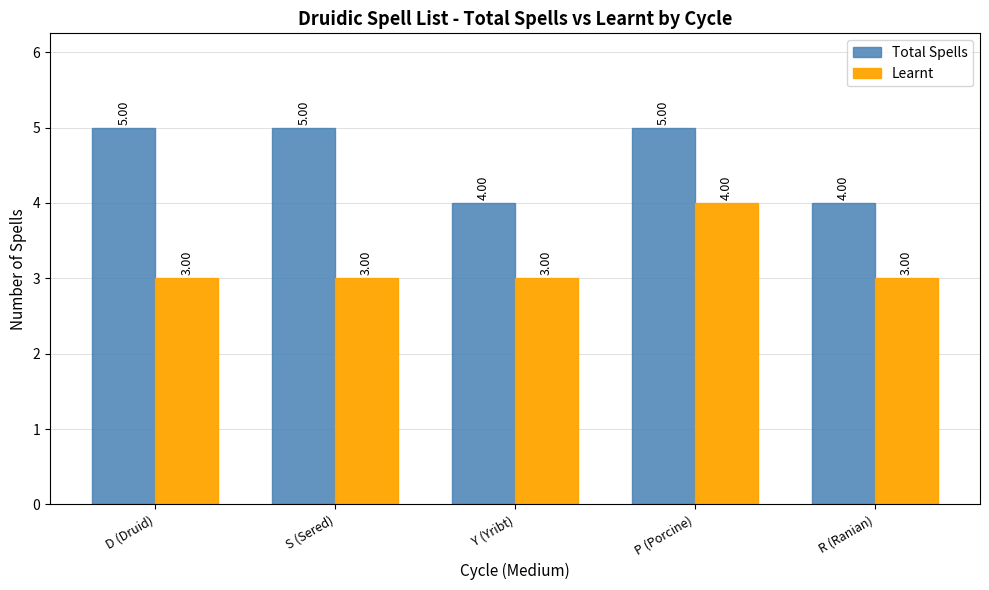

At S (Sered), list the series in order from smallest to largest.

Learnt, Total Spells